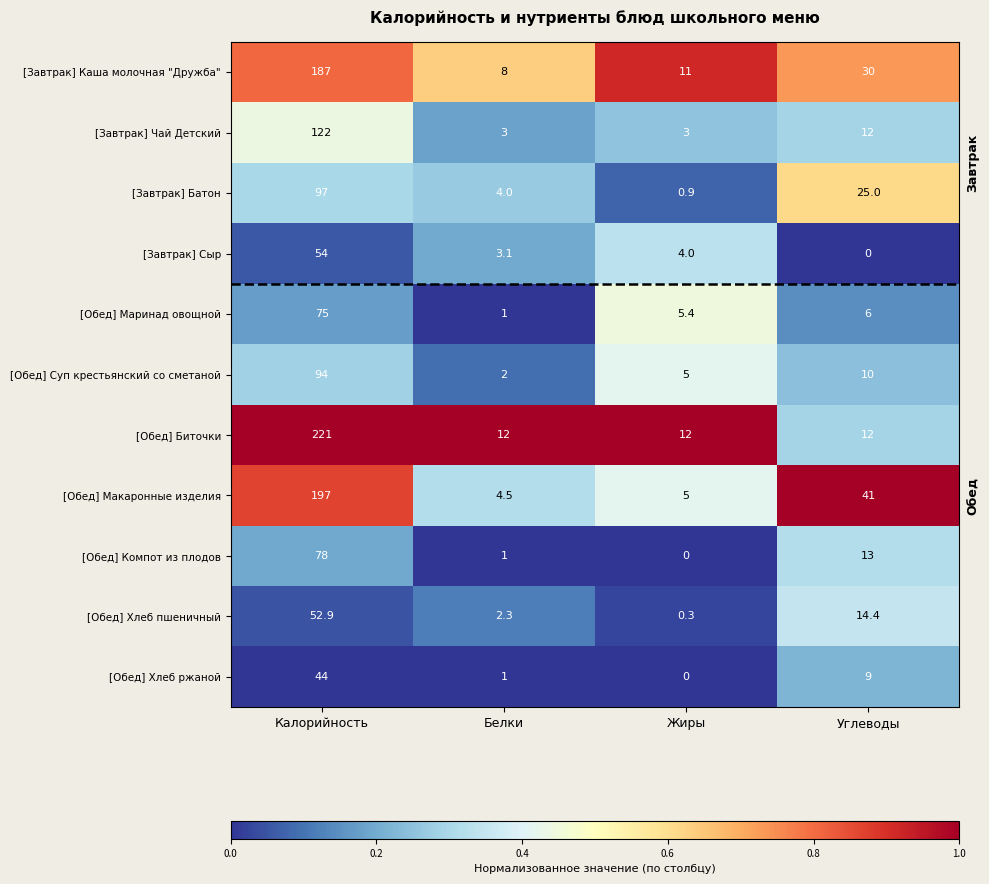

Is it true that [Завтрак] Сыр equals 4.6 at Белки?

False